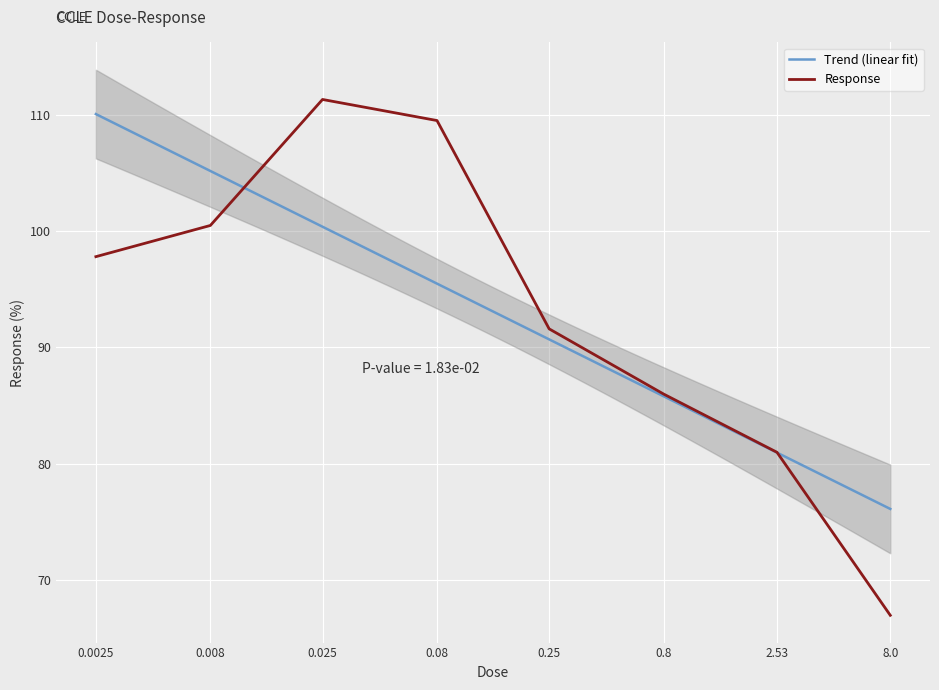

Which has a higher value, 0.008 or 8.0?

0.008